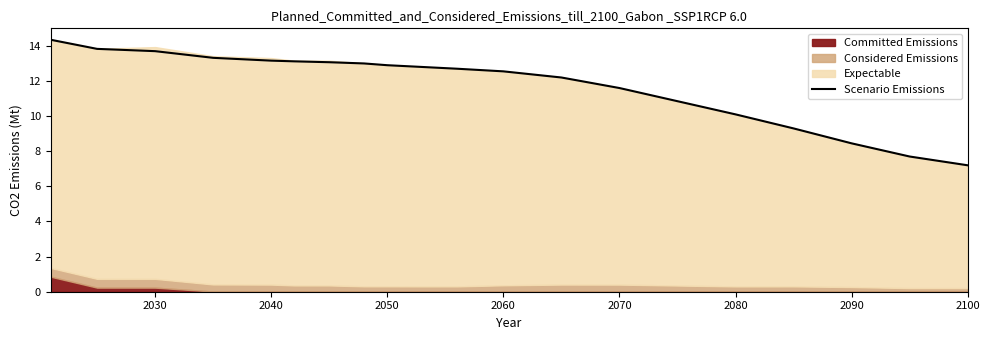

What is the minimum value for Scenario Emissions?

7.2